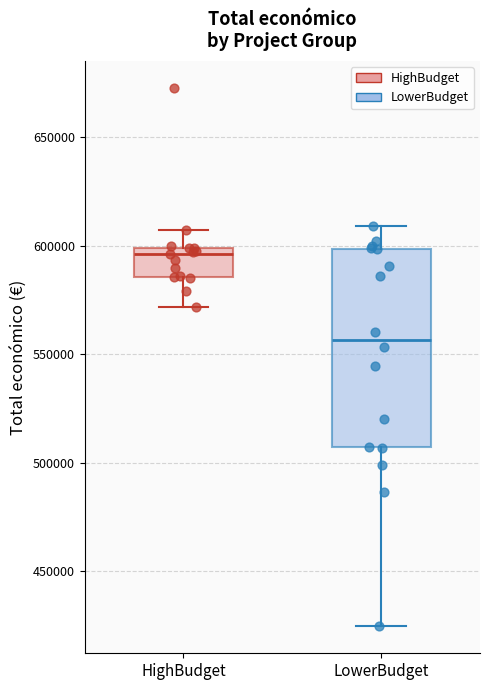

Where is the upper edge of the box for LowerBudget on the y-axis? The values are not printed on the chart, so give them approximately, as read against the axis.

600000